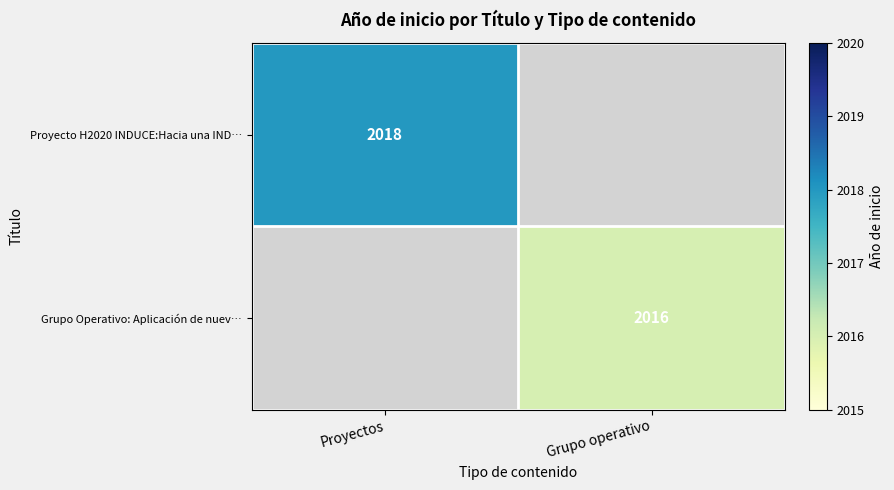

What is the smallest value displayed?

2016.0